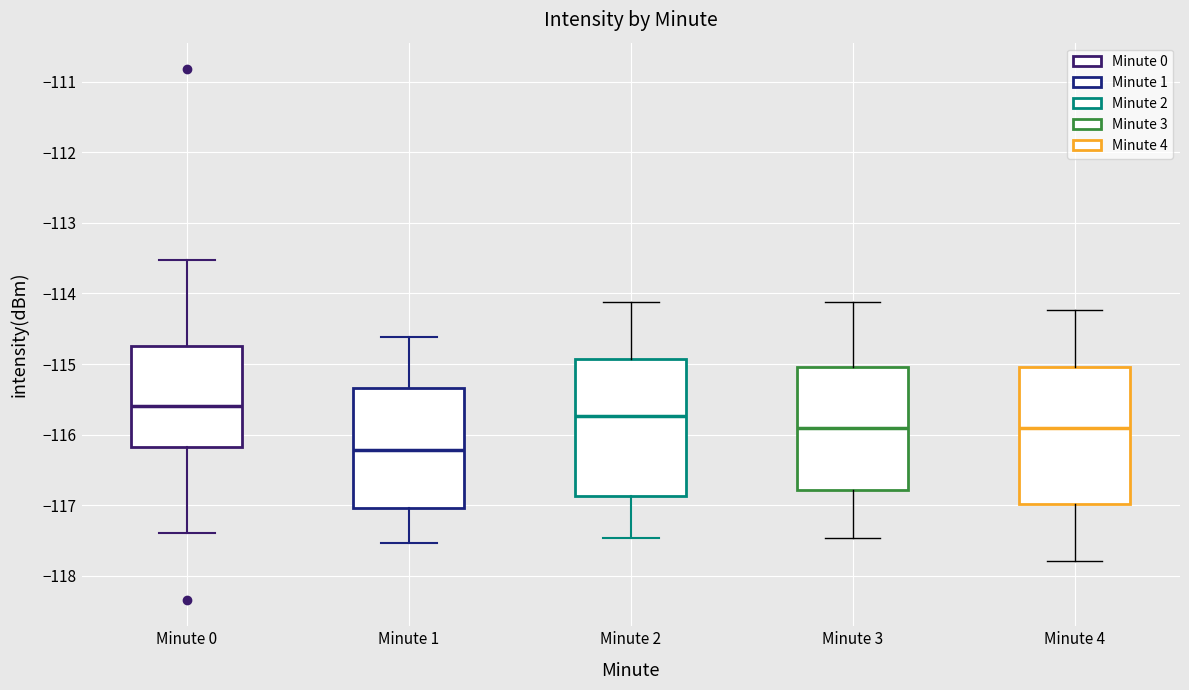

Reading left to right, transcribe this box plot: for each box, give where its median line is, the range the box spans, and where its two whiskers end, as read against the y-axis. The values are not printed on the chart, so give them approximately, as read against the axis.

Minute 0: median -115.6, box -116.2 to -114.7, whiskers -117.4 to -113.5
Minute 1: median -116.2, box -117.0 to -115.3, whiskers -117.5 to -114.6
Minute 2: median -115.7, box -116.9 to -114.9, whiskers -117.5 to -114.1
Minute 3: median -115.9, box -116.8 to -115.0, whiskers -117.5 to -114.1
Minute 4: median -115.9, box -117.0 to -115.0, whiskers -117.8 to -114.2